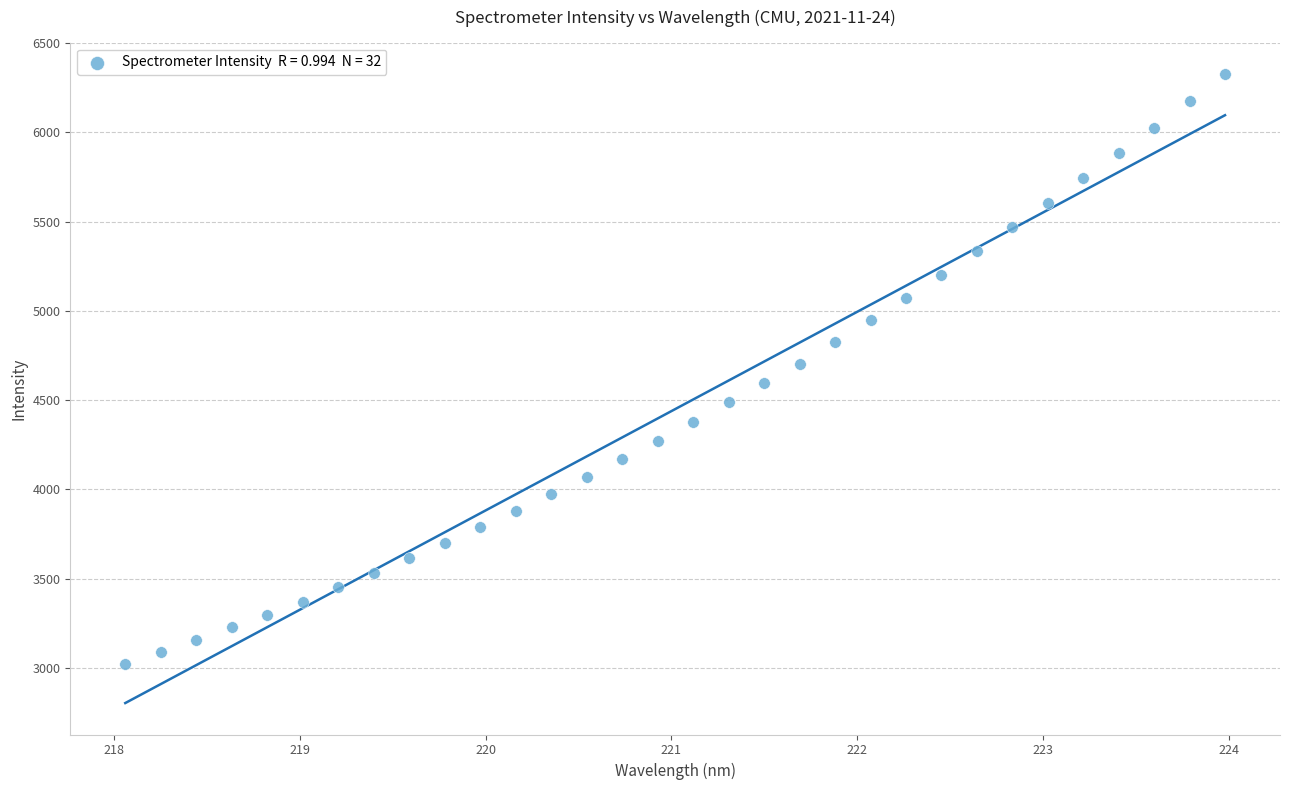

What is the range of Y values (max minus min)?

3301.8